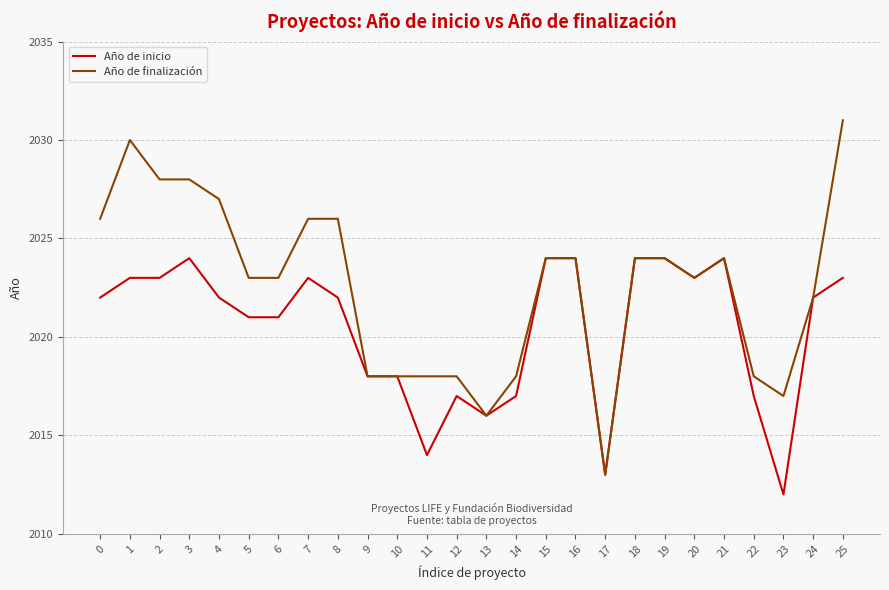

Rank the series by their maximum value, from highest to lowest.

Año de finalización, Año de inicio